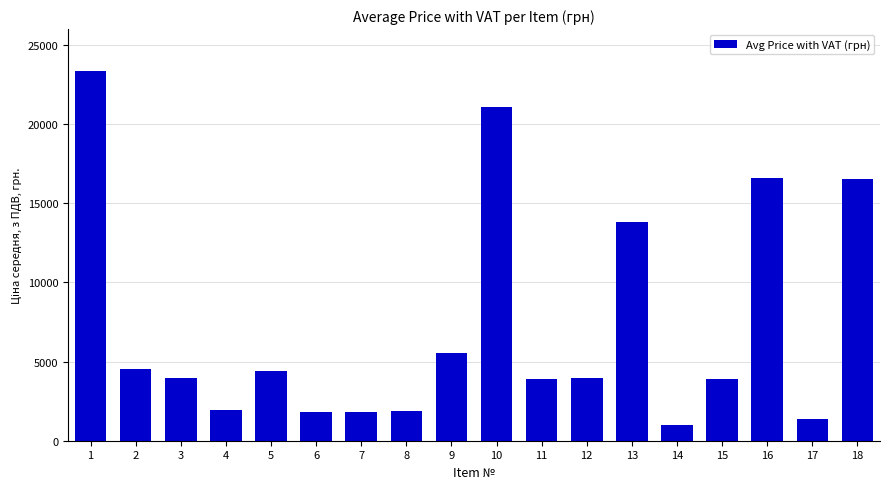

What is the maximum value shown in the chart?

23366.7